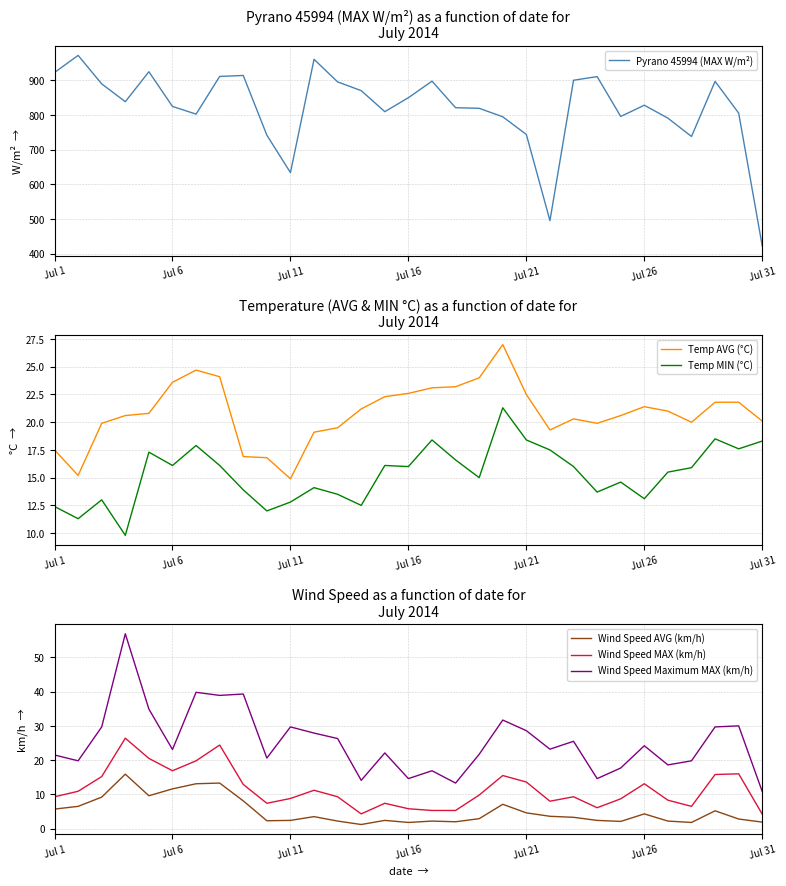

Which series has the widest spread of values?

Pyrano 45994 (MAX W/m²)